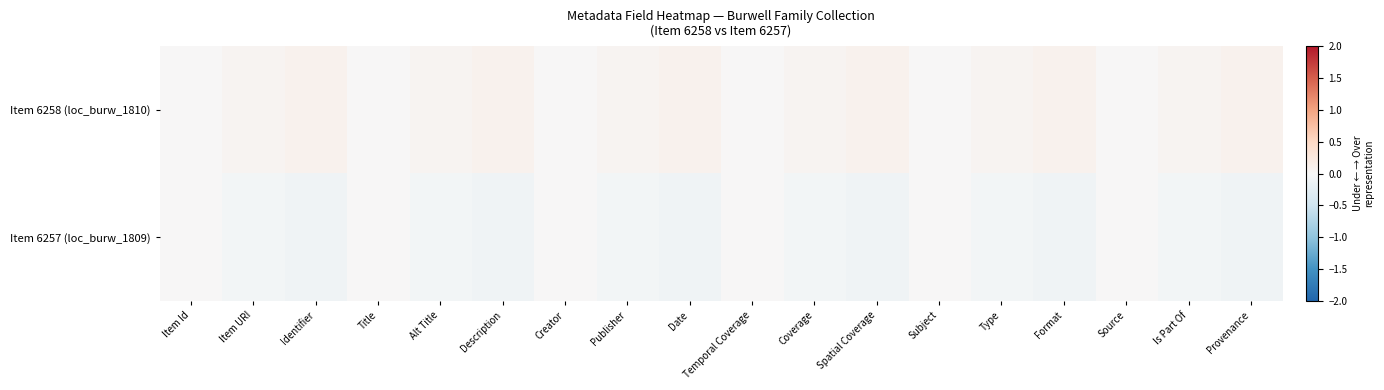

At how many categories does at least one series exceed 0?

12